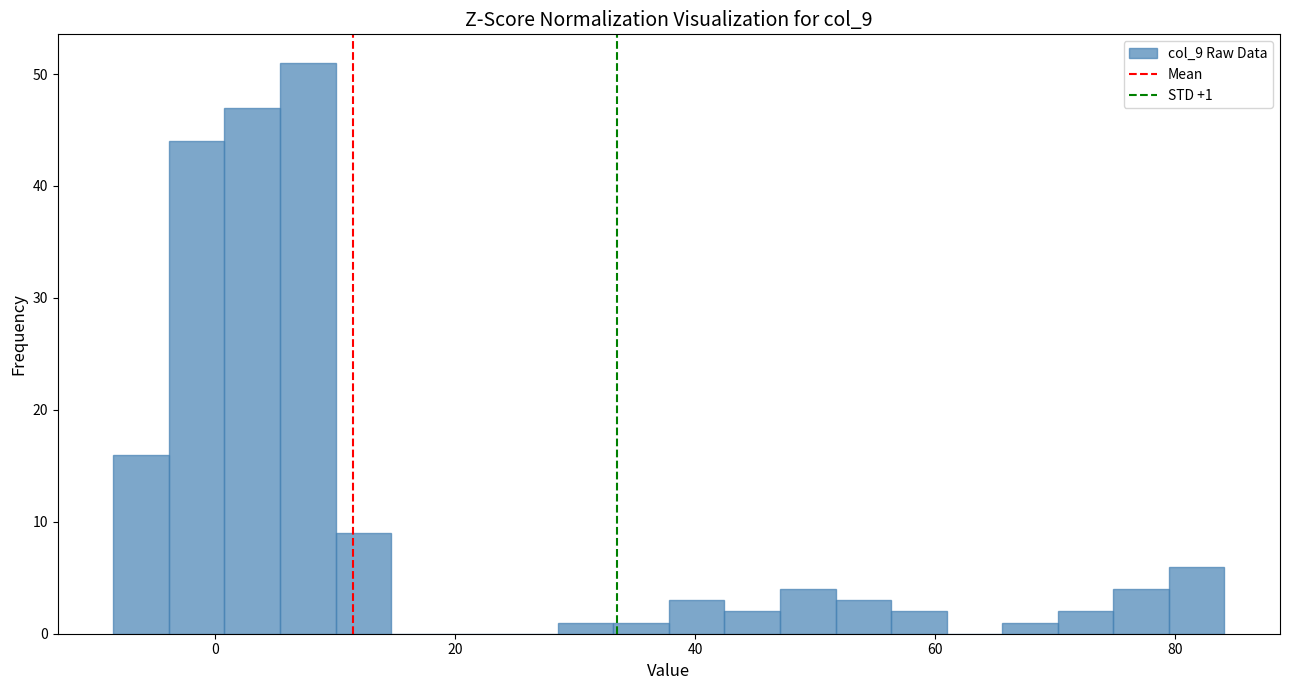

Read against the x-axis, roughly where is the centre of the tallest bar?

8